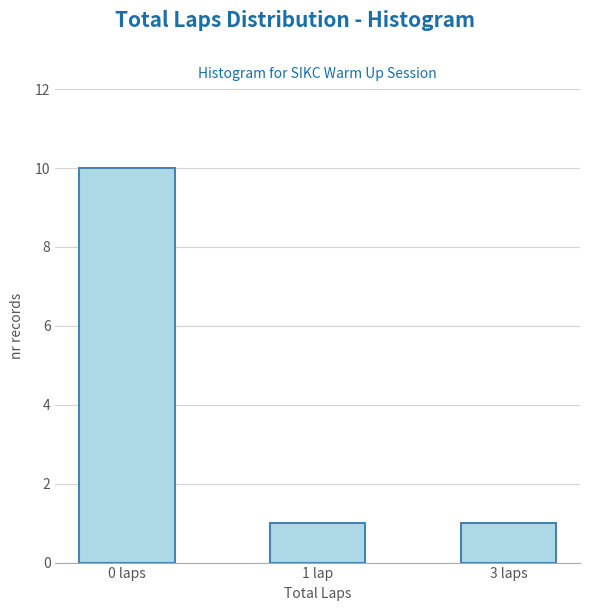

Reading left to right, extract all data points from this chart.

0 laps=10	1 lap=1	3 laps=1